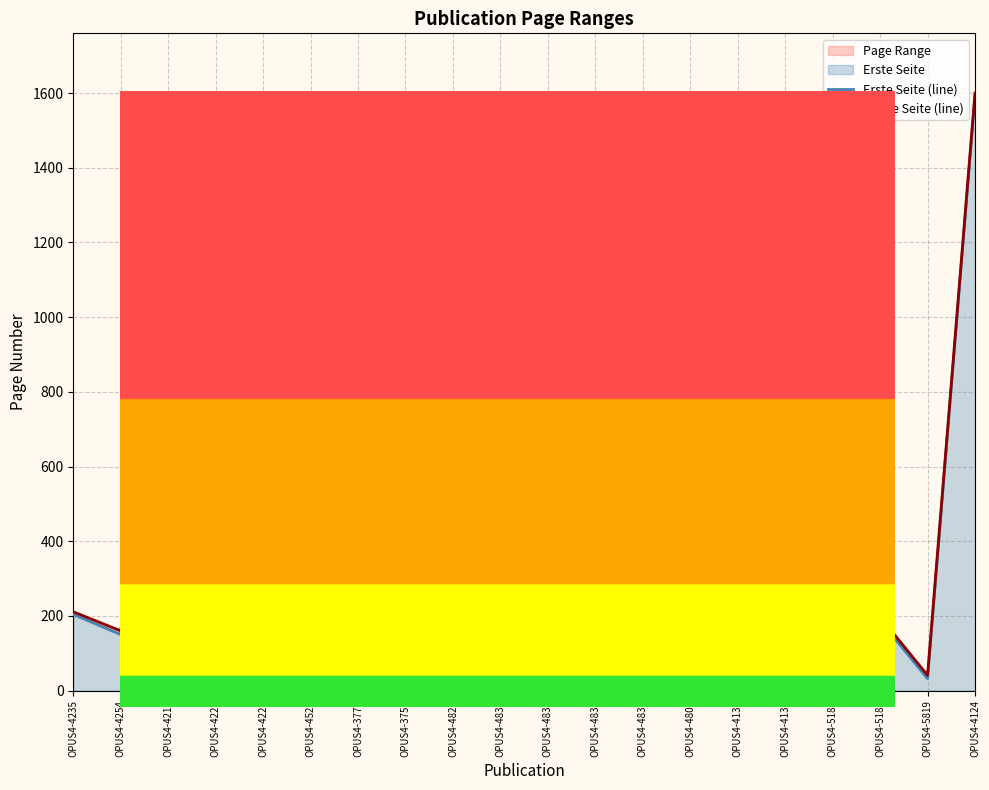

What is the value of the Letzte Seite (line) point at the 7th from the left?

205